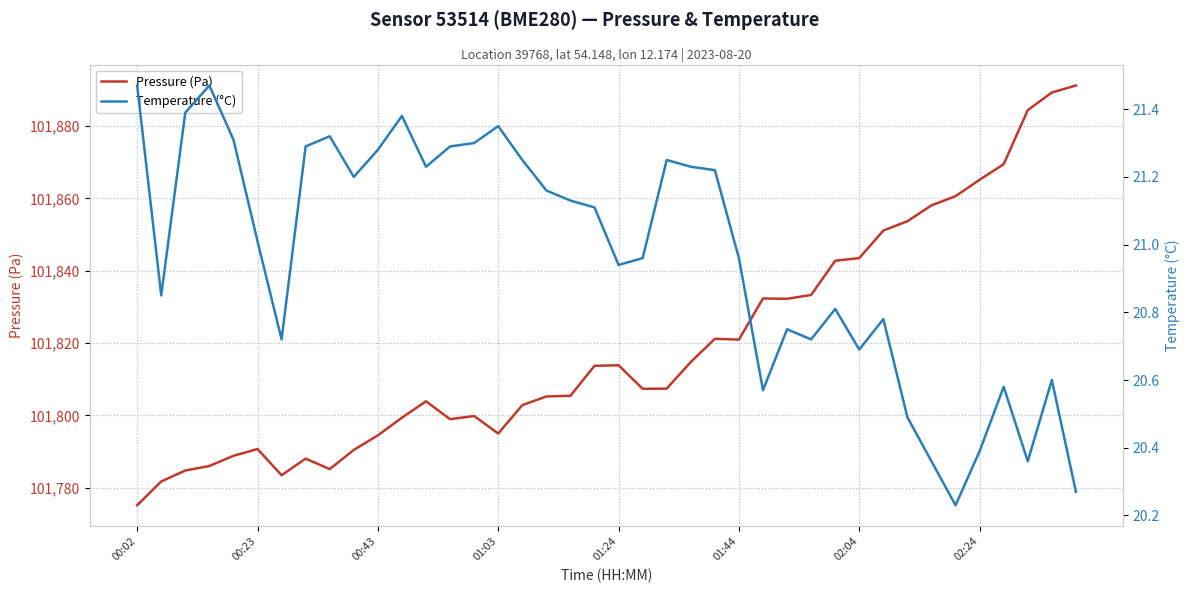

What is the label of the 32nd point from the right?

8